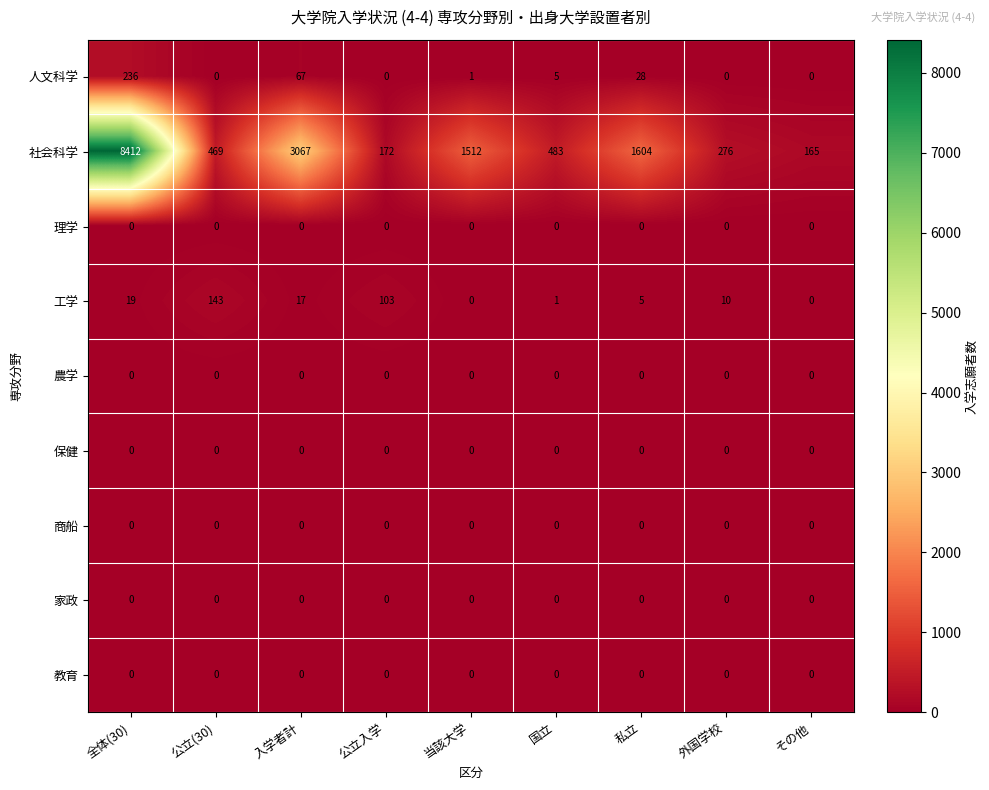

At which category is the sum across all series the highest?

全体(30)